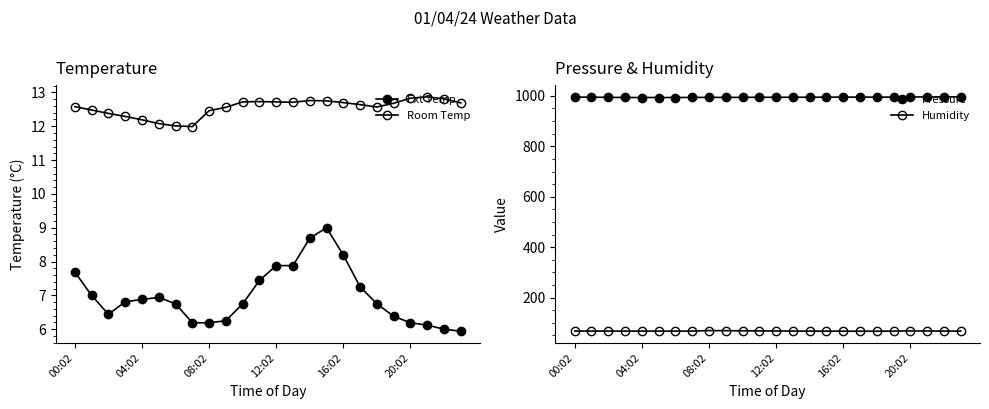

True or false: Room Temp and Pressure cross at least once.

False